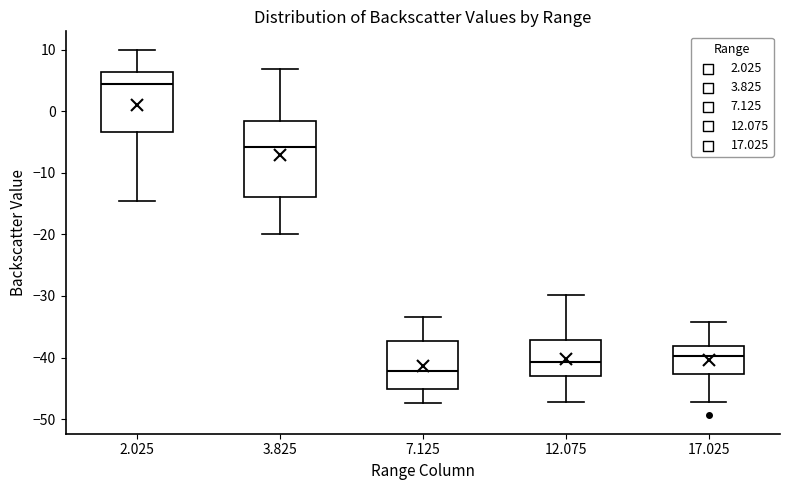

Reading left to right, transcribe this box plot: for each box, give where its median line is, the range the box spans, and where its two whiskers end, as read against the y-axis. The values are not printed on the chart, so give them approximately, as read against the axis.

2.025: median 4, box -3 to 6, whiskers -14 to 10
3.825: median -6, box -14 to -2, whiskers -20 to 7
7.125: median -42, box -45 to -37, whiskers -47 to -33
12.075: median -41, box -43 to -37, whiskers -47 to -30
17.025: median -40, box -43 to -38, whiskers -47 to -34